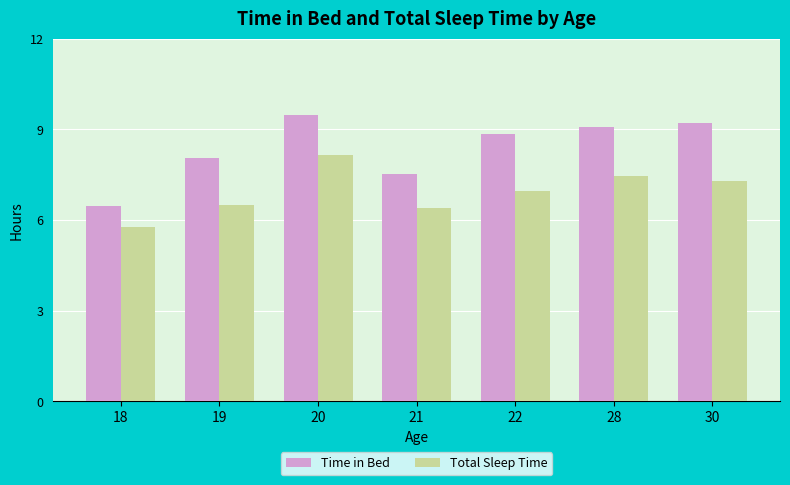

Which series has the widest spread of values?

Time in Bed